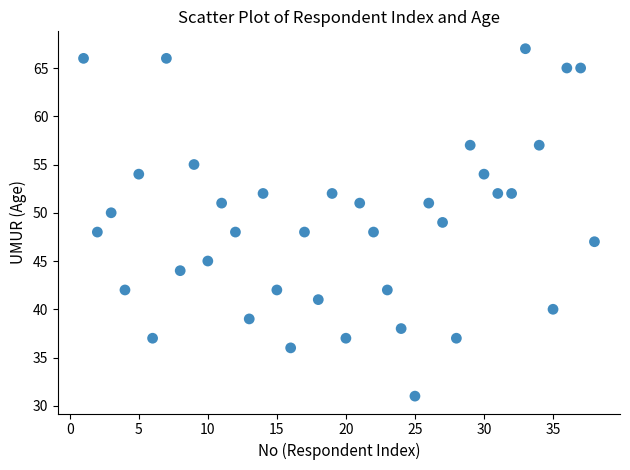

What is the range of Y values (max minus min)?

36